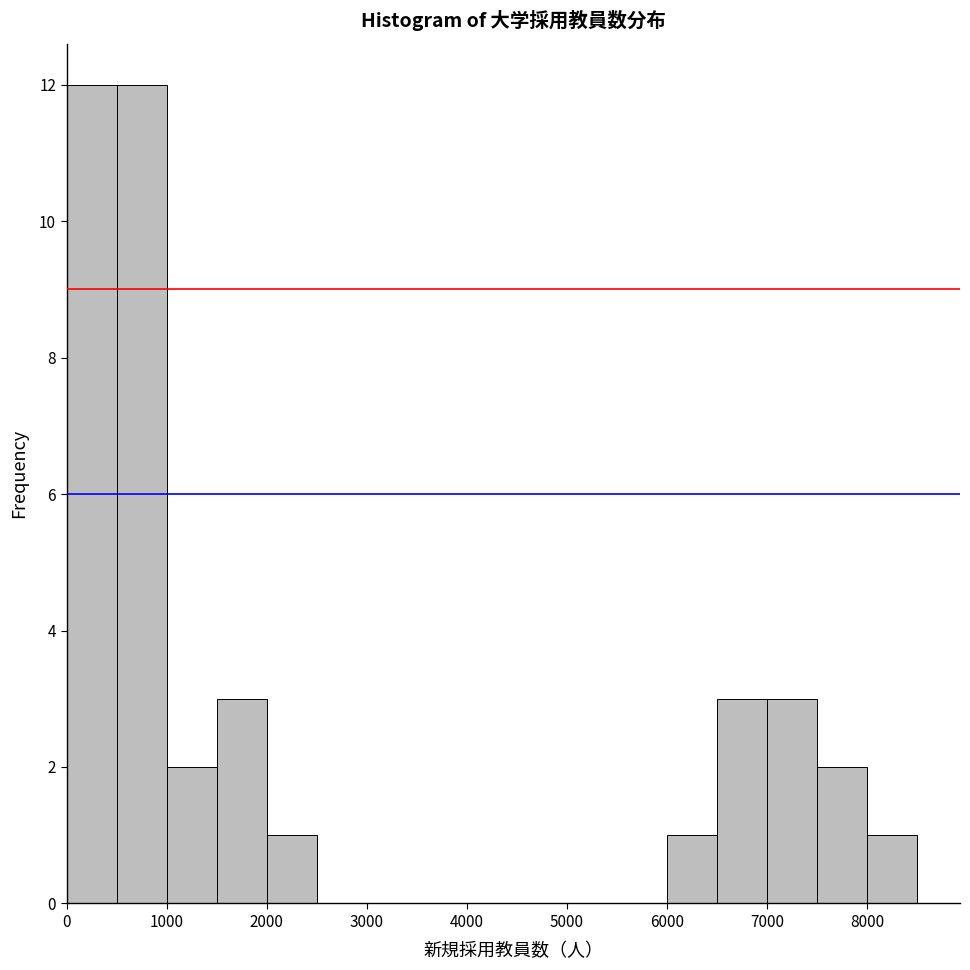

Reading left to right, list every bar in this chart as the range it spans on the x-axis followed by its height. The values are not printed on the chart, so give them approximately, as read against the axis.

0 to 500: 12
500 to 1000: 12
1000 to 1500: 2
1500 to 2000: 3
2000 to 2500: 1
2500 to 3000: 0
3000 to 3500: 0
3500 to 4000: 0
4000 to 4500: 0
4500 to 5000: 0
5000 to 5500: 0
5500 to 6000: 0
6000 to 6500: 1
6500 to 7000: 3
7000 to 7500: 3
7500 to 8000: 2
8000 to 8500: 1